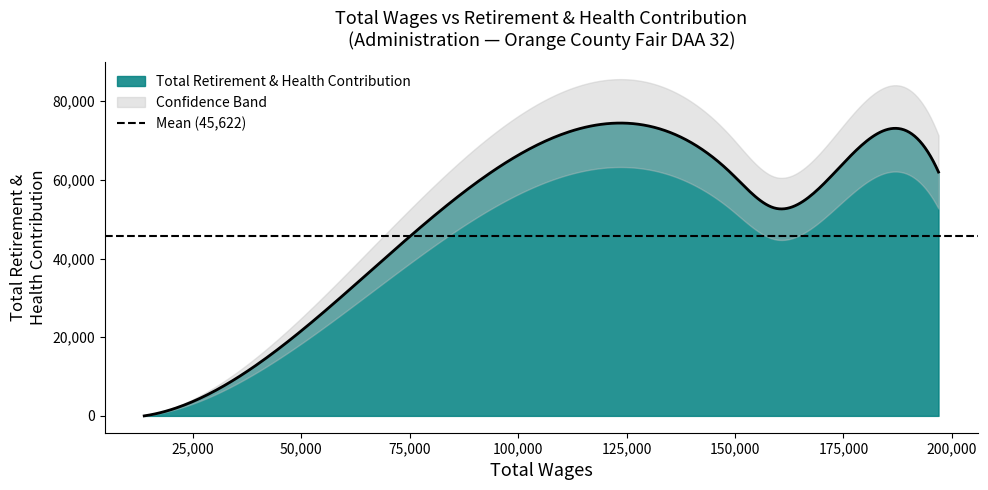

The value at 166807 is 29553. True or false?

False